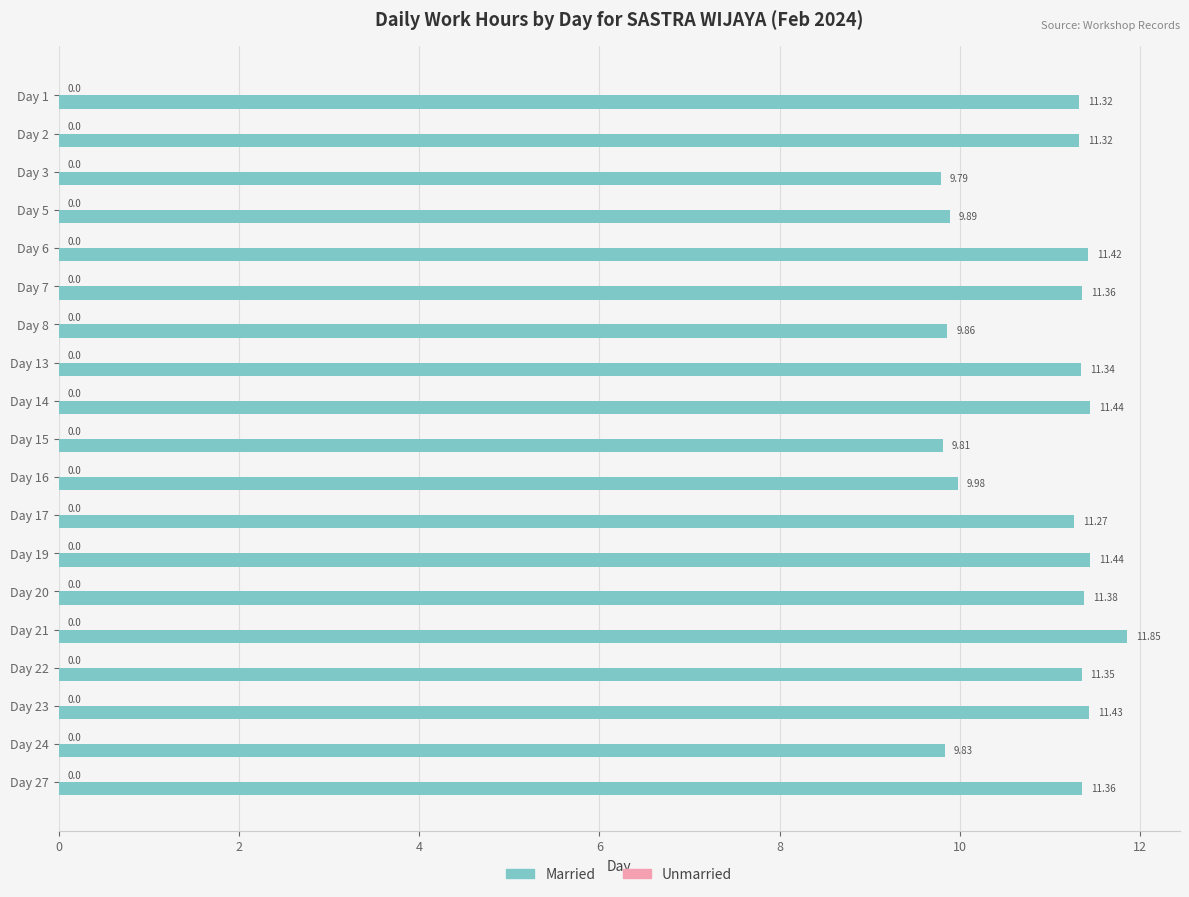

What is the ratio of the value at Day 2 to the value at Day 24?

1.2